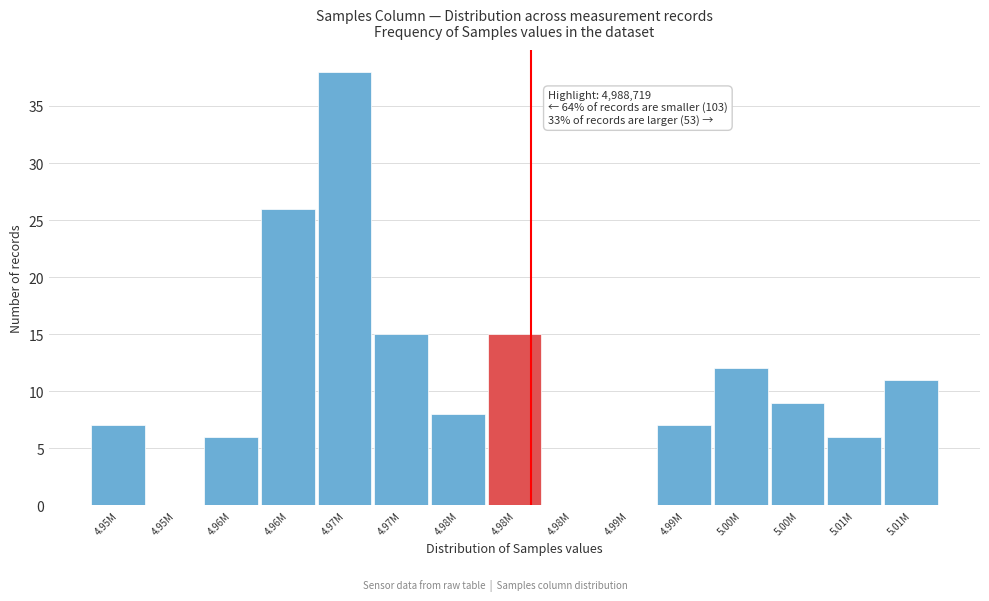

Count the number of data series in this chart.

1